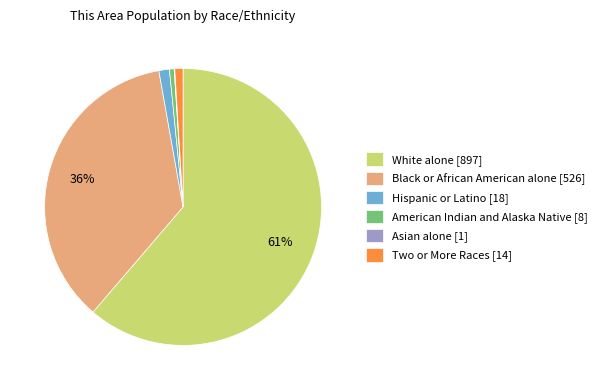

What percentage is the Black or African American alone slice, to the nearest percent?

36%